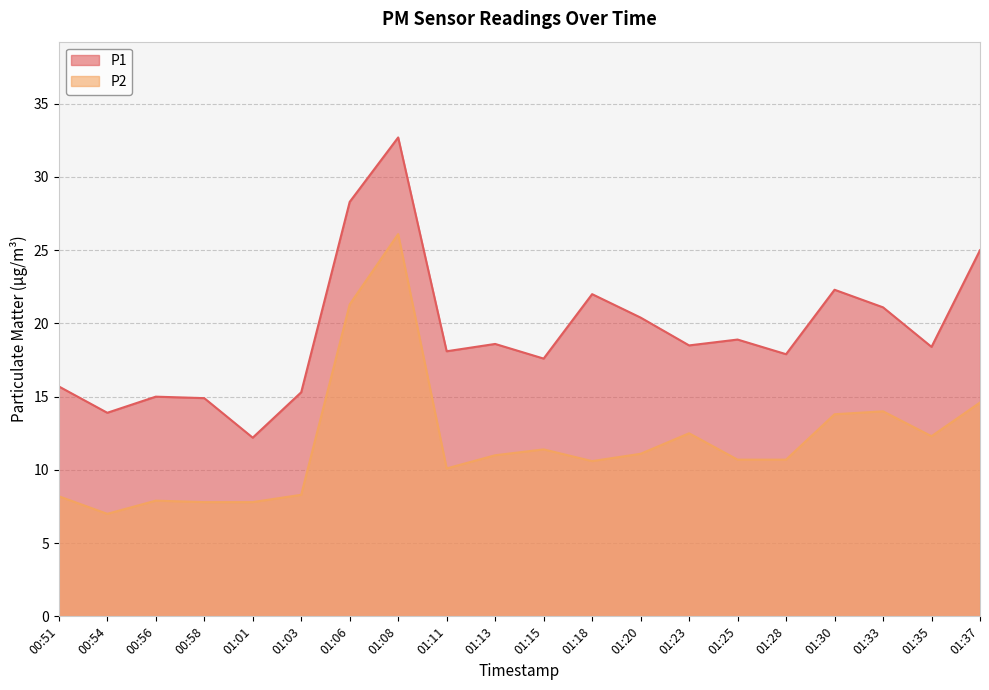

Does the chart display data point markers on the line(s)?

No